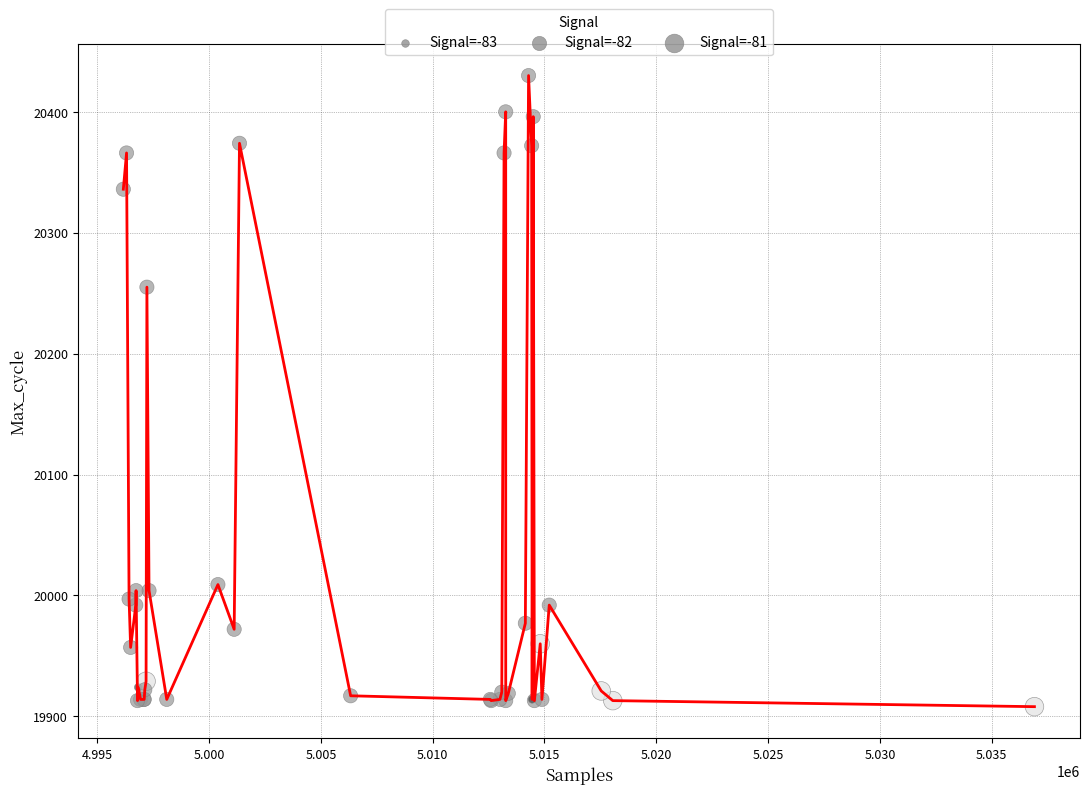

What is the difference between the maximum and minimum values?

522